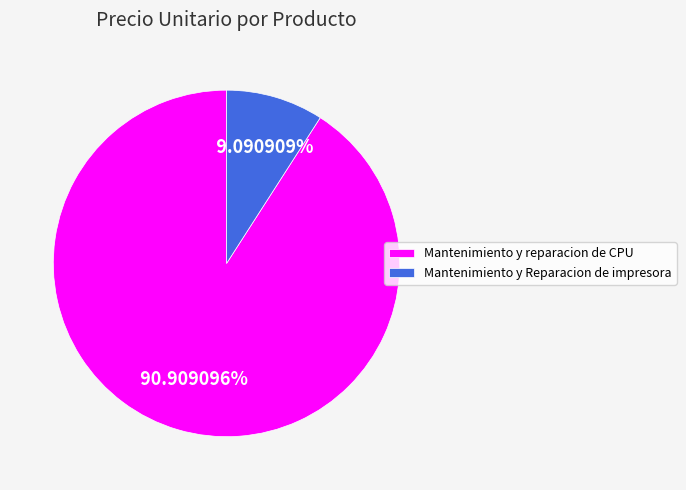

True or false: Mantenimiento y Reparacion de impresora accounts for 23% of the total.

False